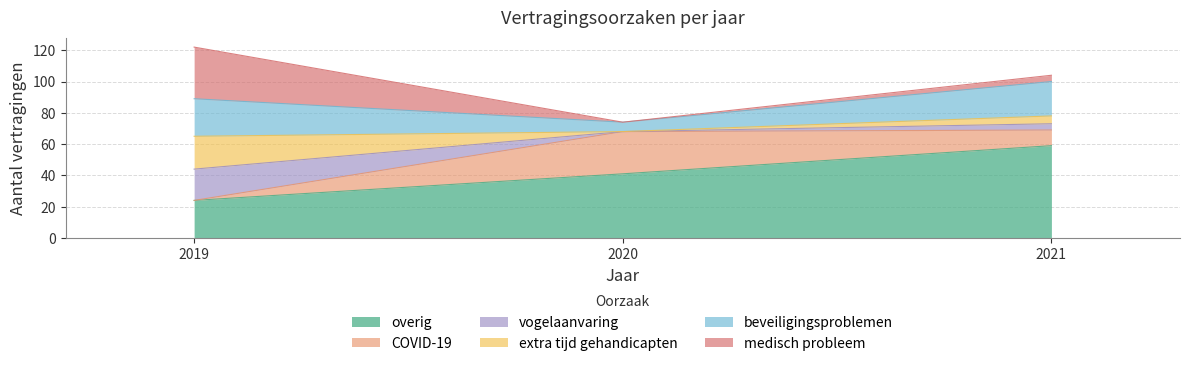

Is it true that overig equals 41 at 2020?

True